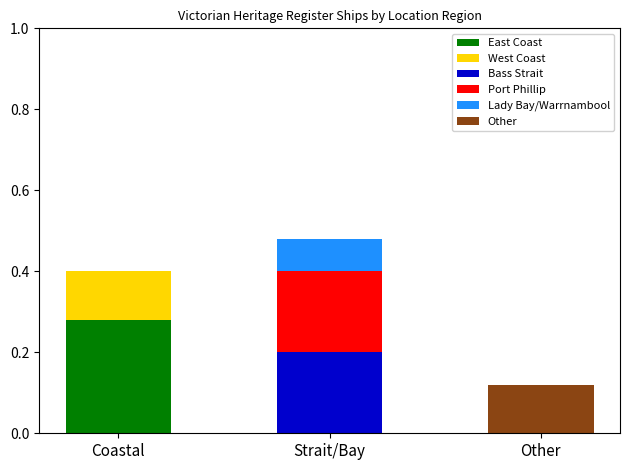

What is the total value across all series at Coastal?

0.4